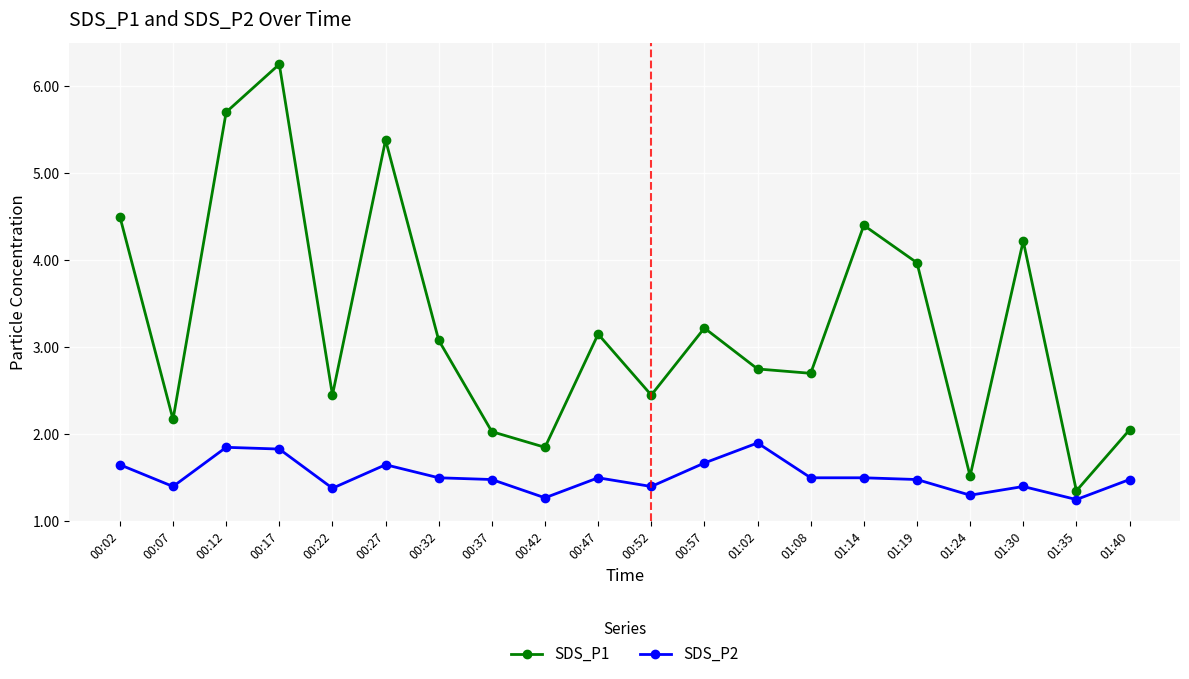

Where is the first local minimum for SDS_P2?

00:07